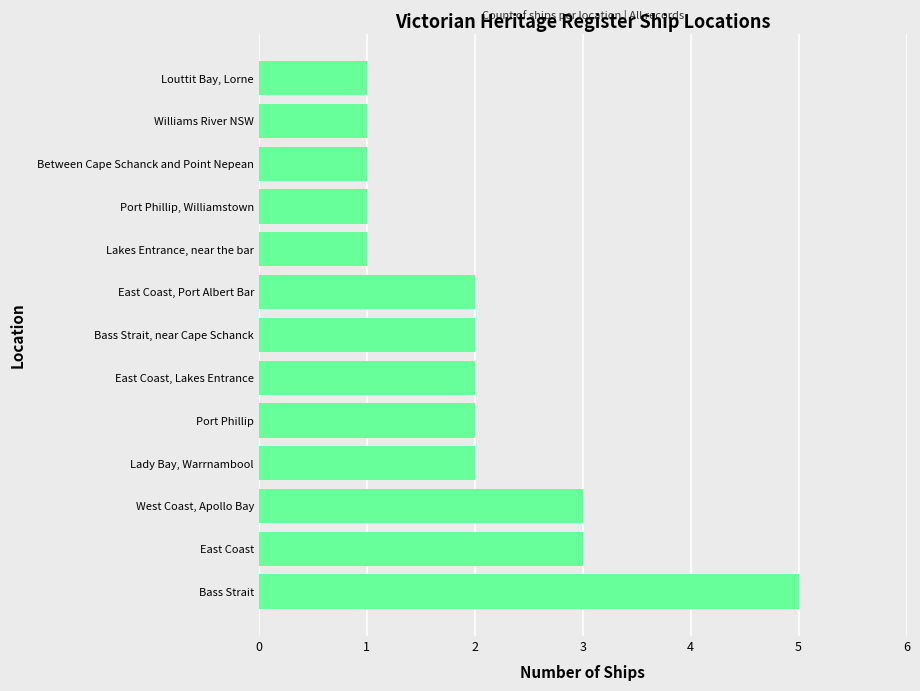

The chart shows a value of 1 at Lady Bay, Warrnambool. True or false?

False